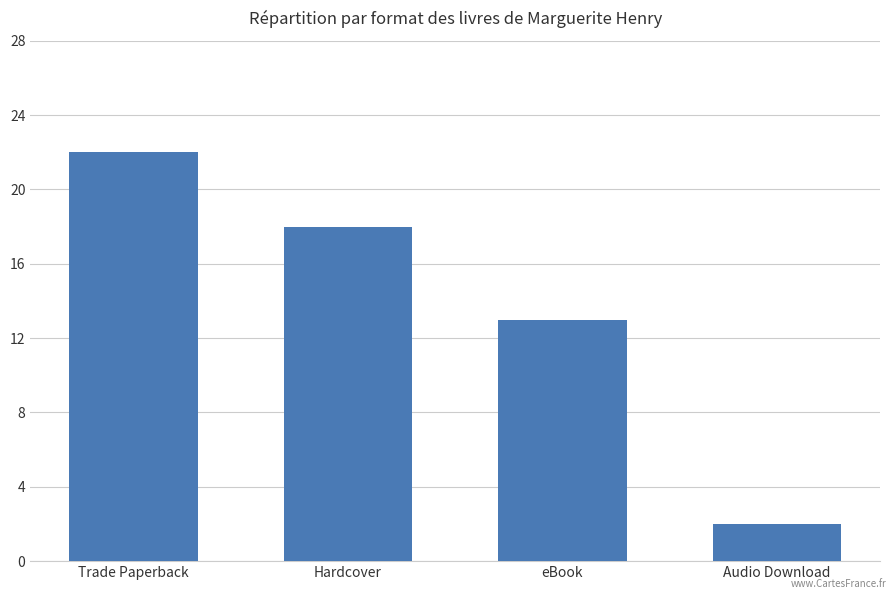

Are the bars horizontal?

No